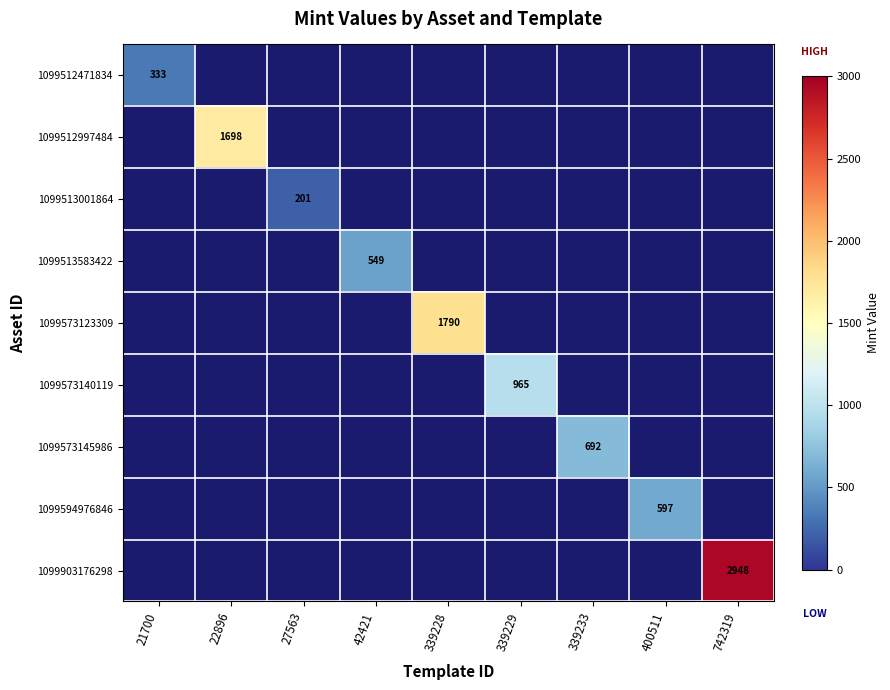

How many categories are shown in the chart?

9